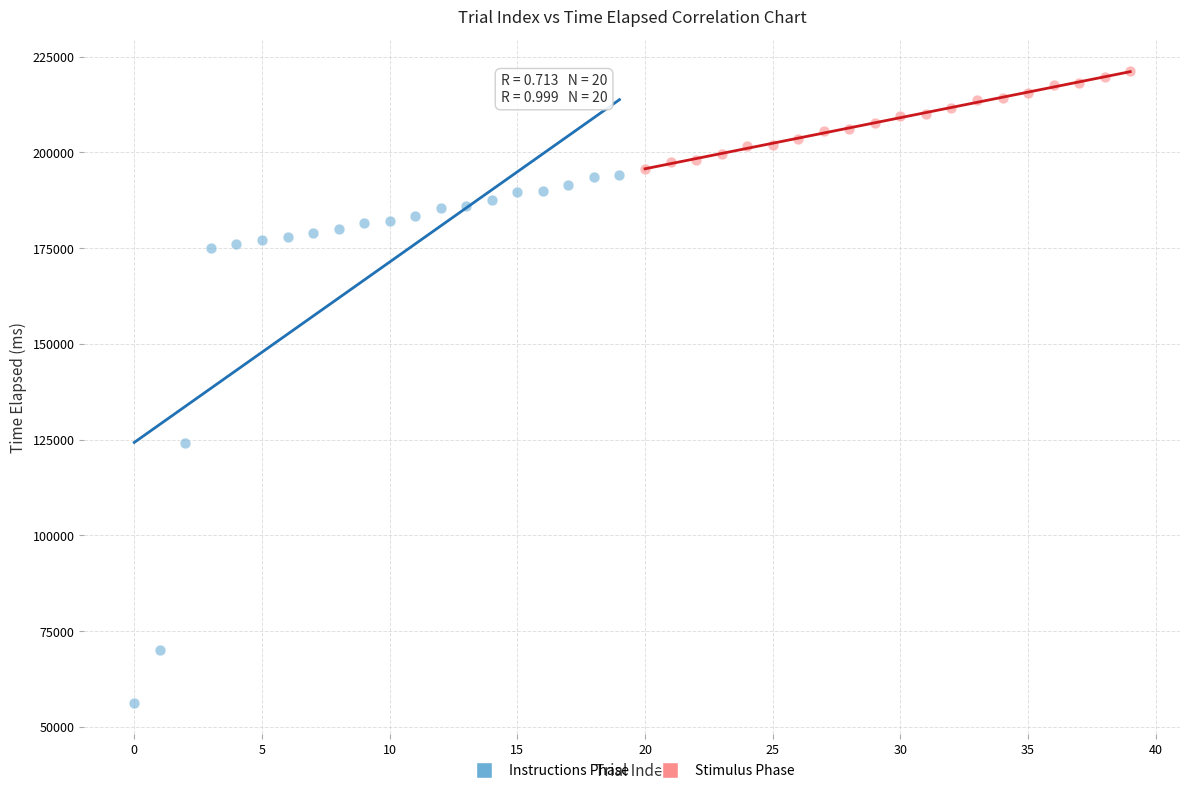

Which series has the largest Y range (max minus min)?

Instructions Phase